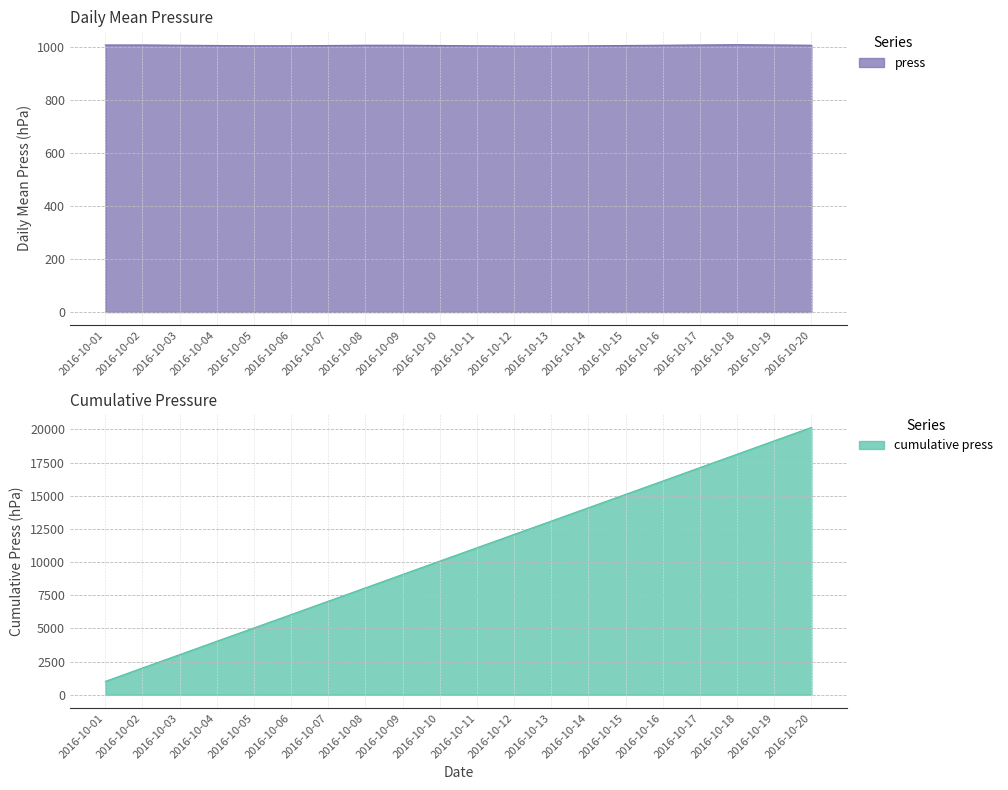

How many points are higher than both their immediate neighbors (excluding endpoints)?

1